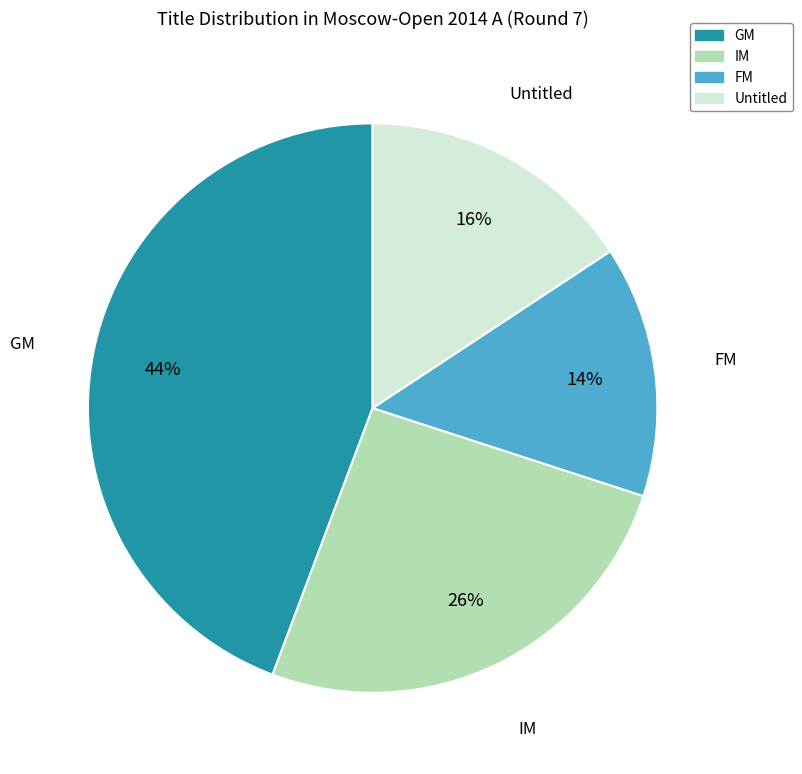

Is there any slice that represents more than half of the pie?

No